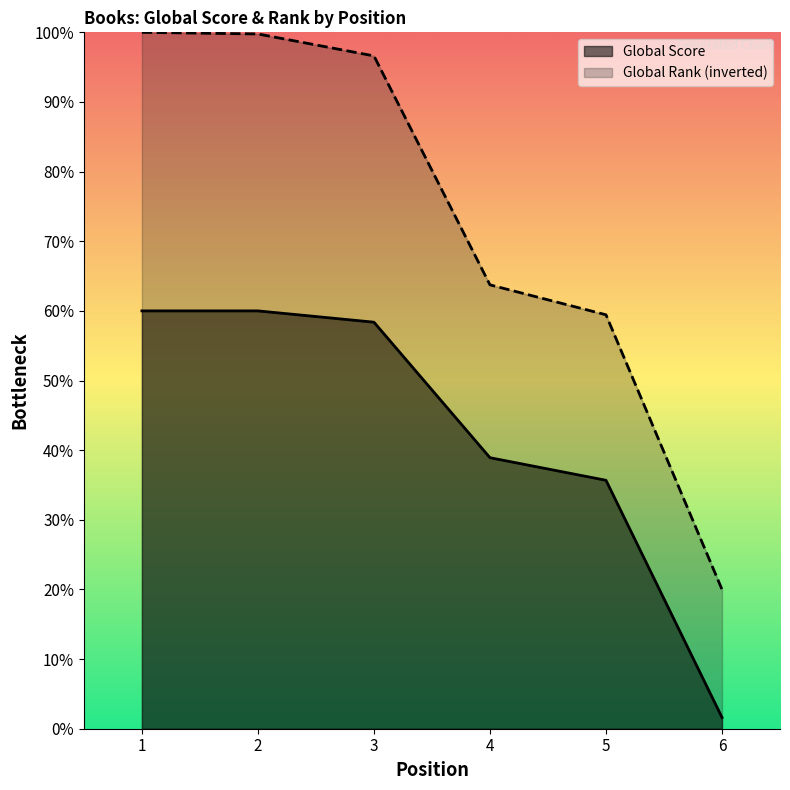

True or false: Global Rank (scaled) and Global Score intersect in this chart.

False